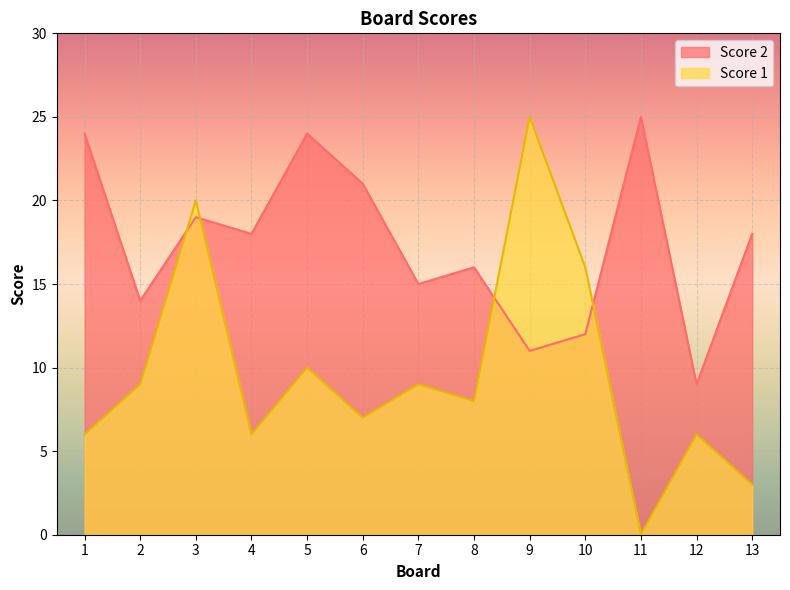

Which series has the widest spread of values?

Score 1